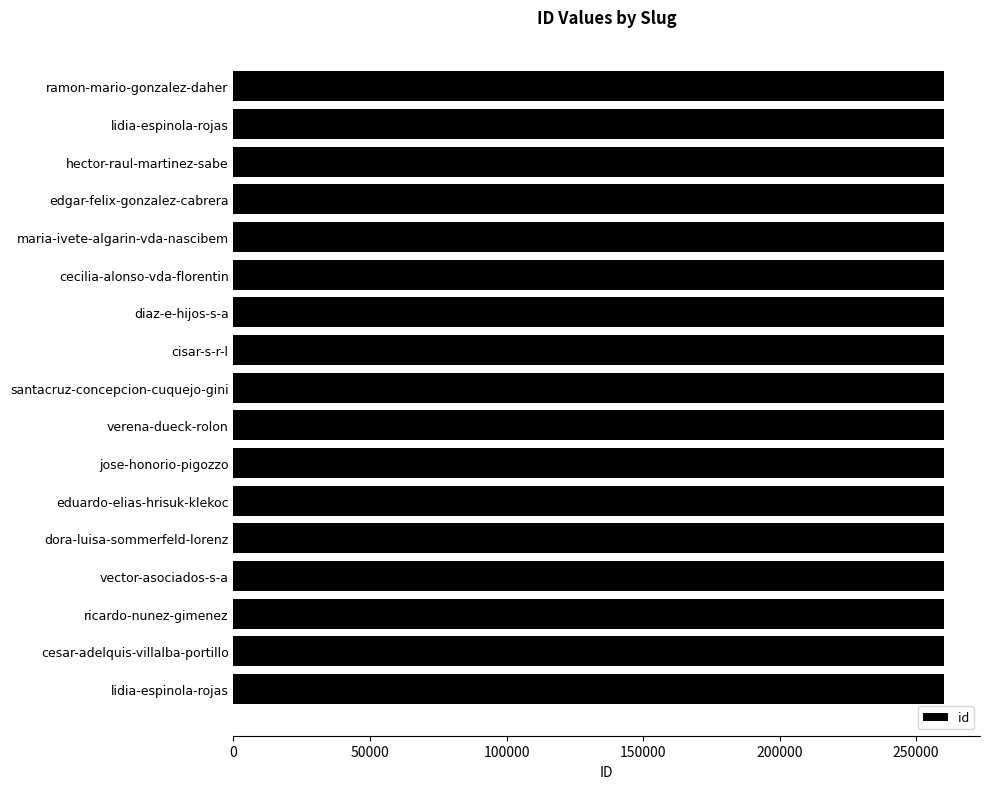

What is the smallest value displayed?

260370